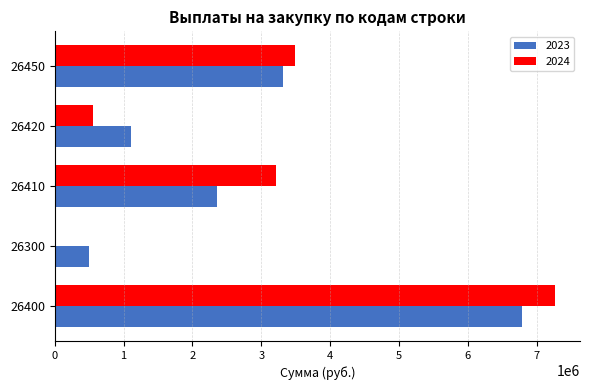

What is the sum of all 2023 values?

14049437.9